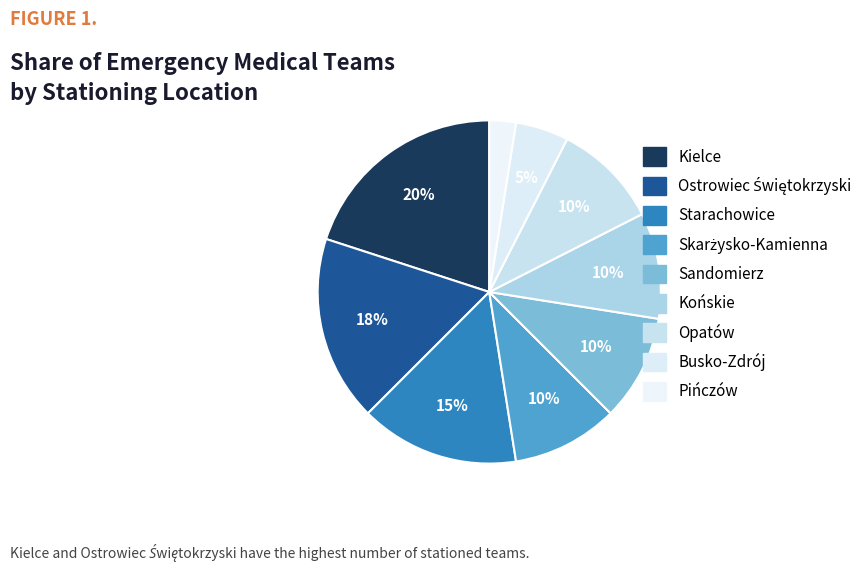

How many slices are in this pie chart?

9